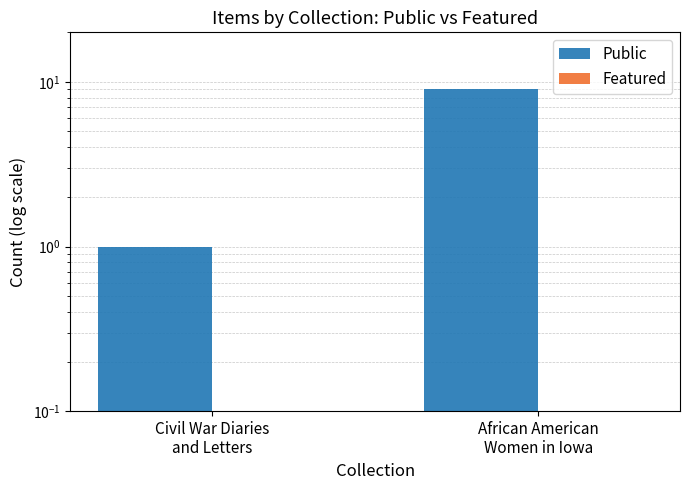

Which series has the largest range (max minus min)?

Public